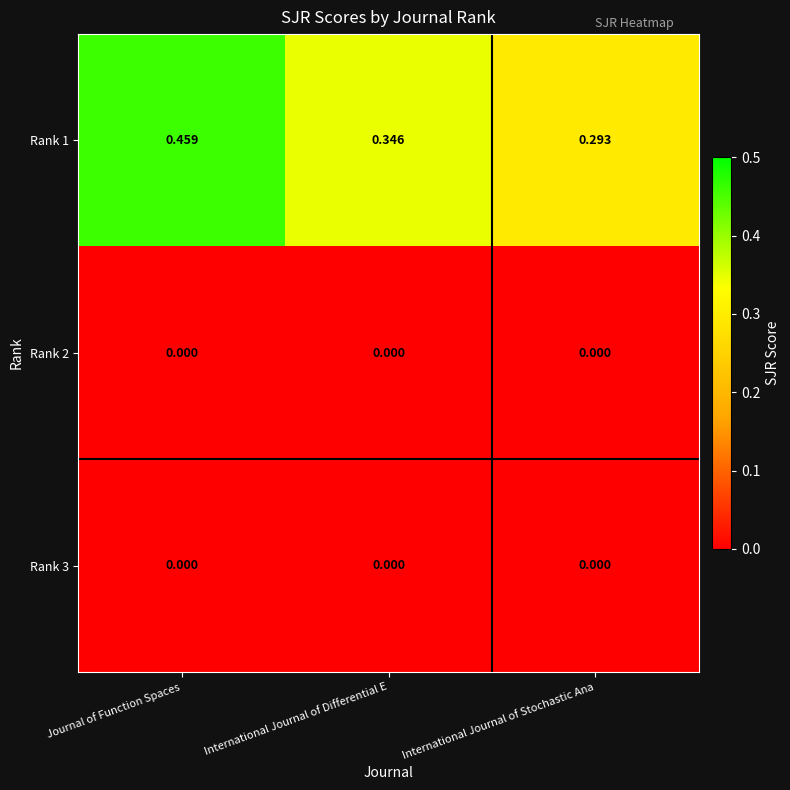

At which category is the sum across all series the highest?

Journal of Function Spaces